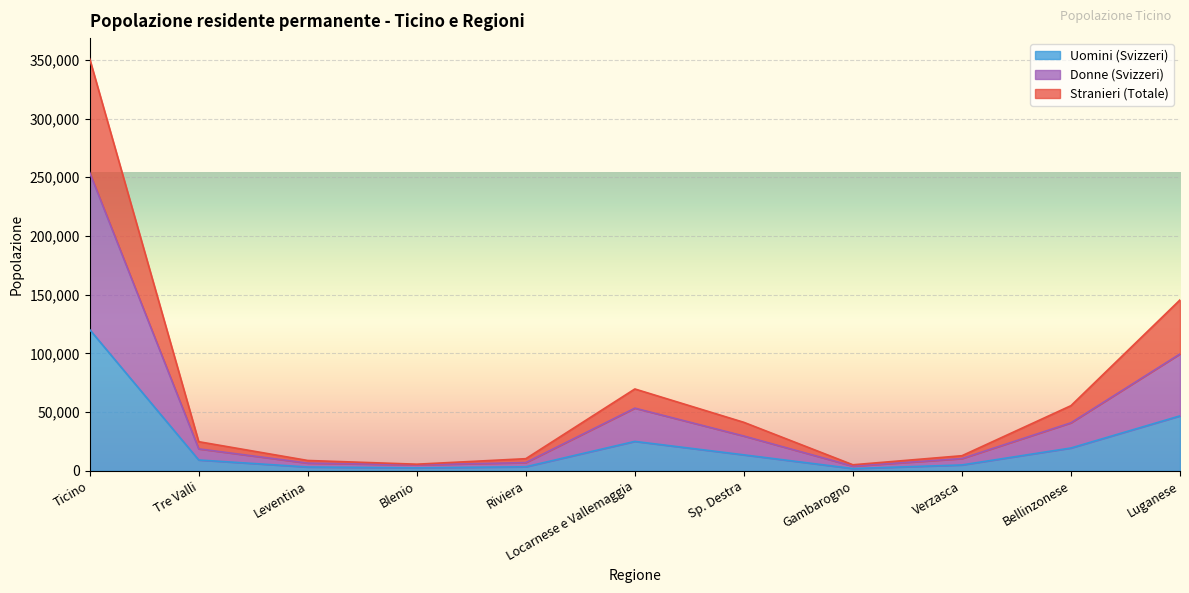

What is the spread (max minus min) of values at Riviera?

6880